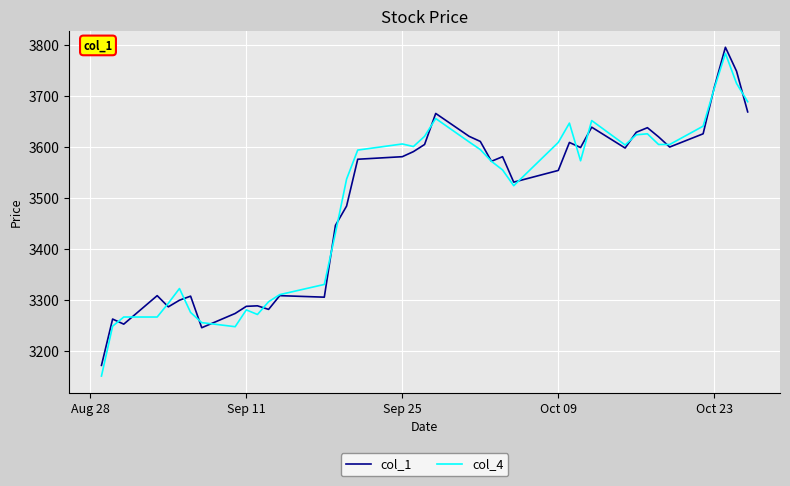

What is the smallest value displayed?

3150